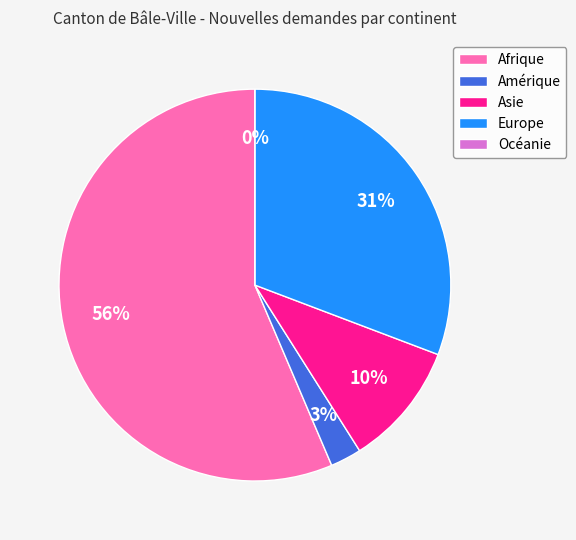

To the nearest percent, what is the average slice percentage?

20%